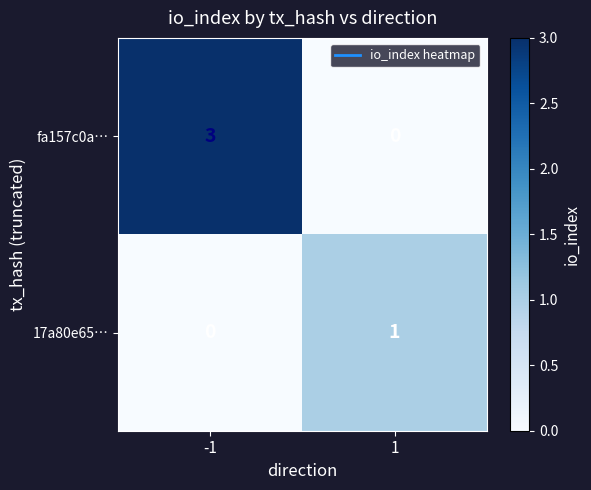

What is the sum of the fa157c0a… values at 1 and -1?

3